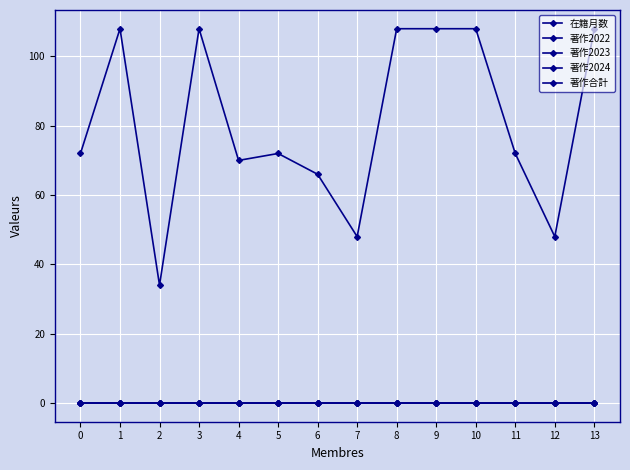

What is the maximum value for 在籍月数?

108